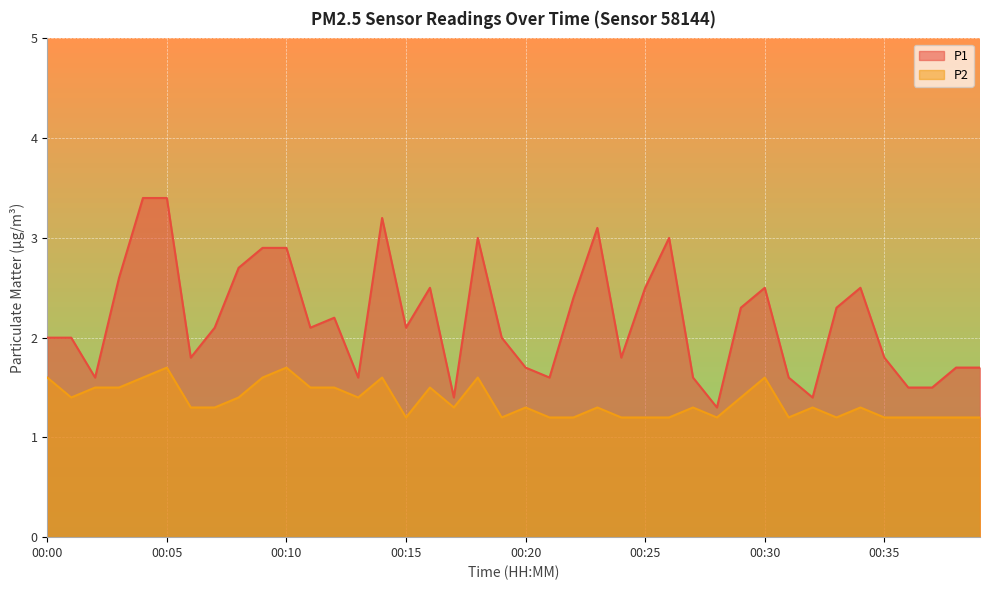

True or false: P1 has more than 1 interior local peaks.

True